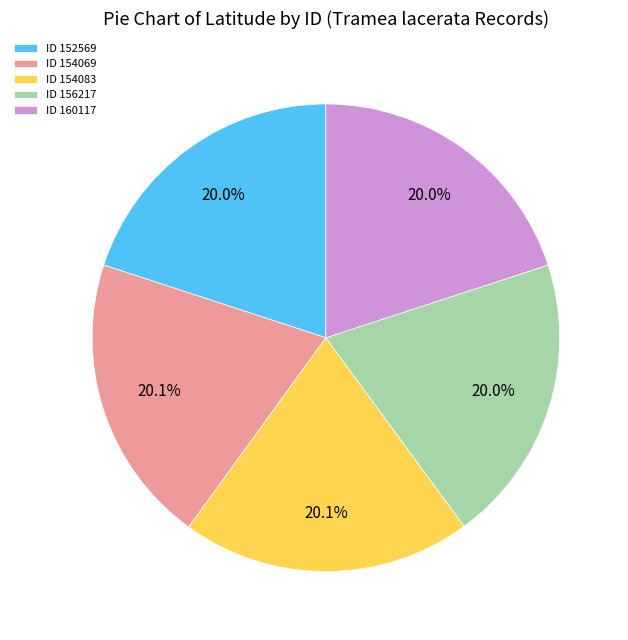

Approximately how many times larger is the value at ID 156217 compared to ID 154069?

1.0